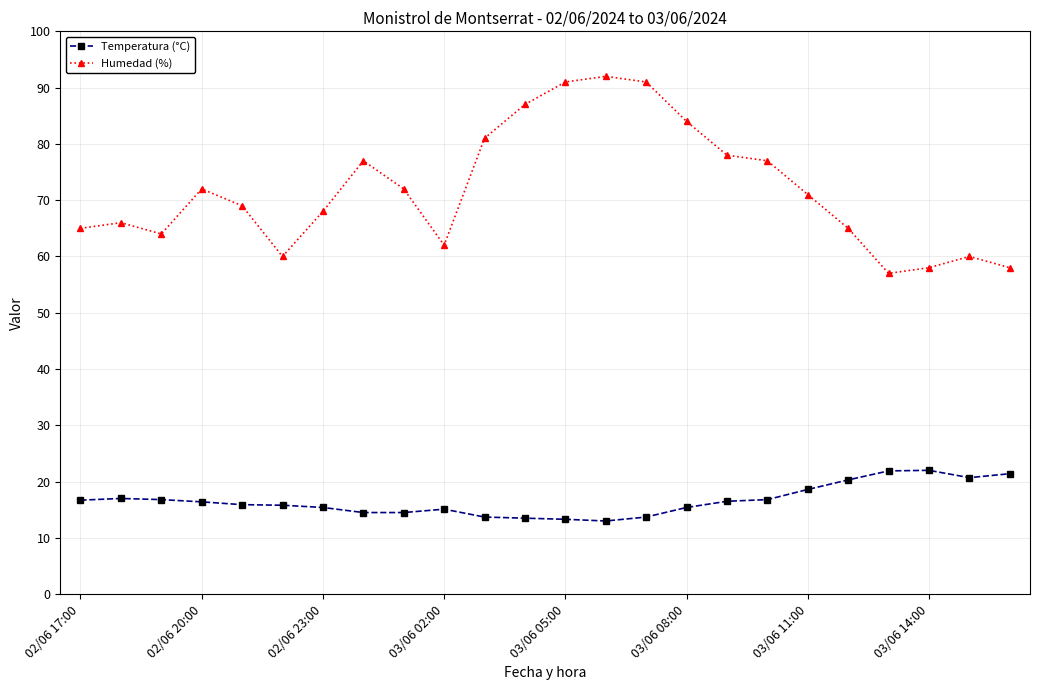

What is the value of the Humedad (%) point at the 21st from the left?

57.0